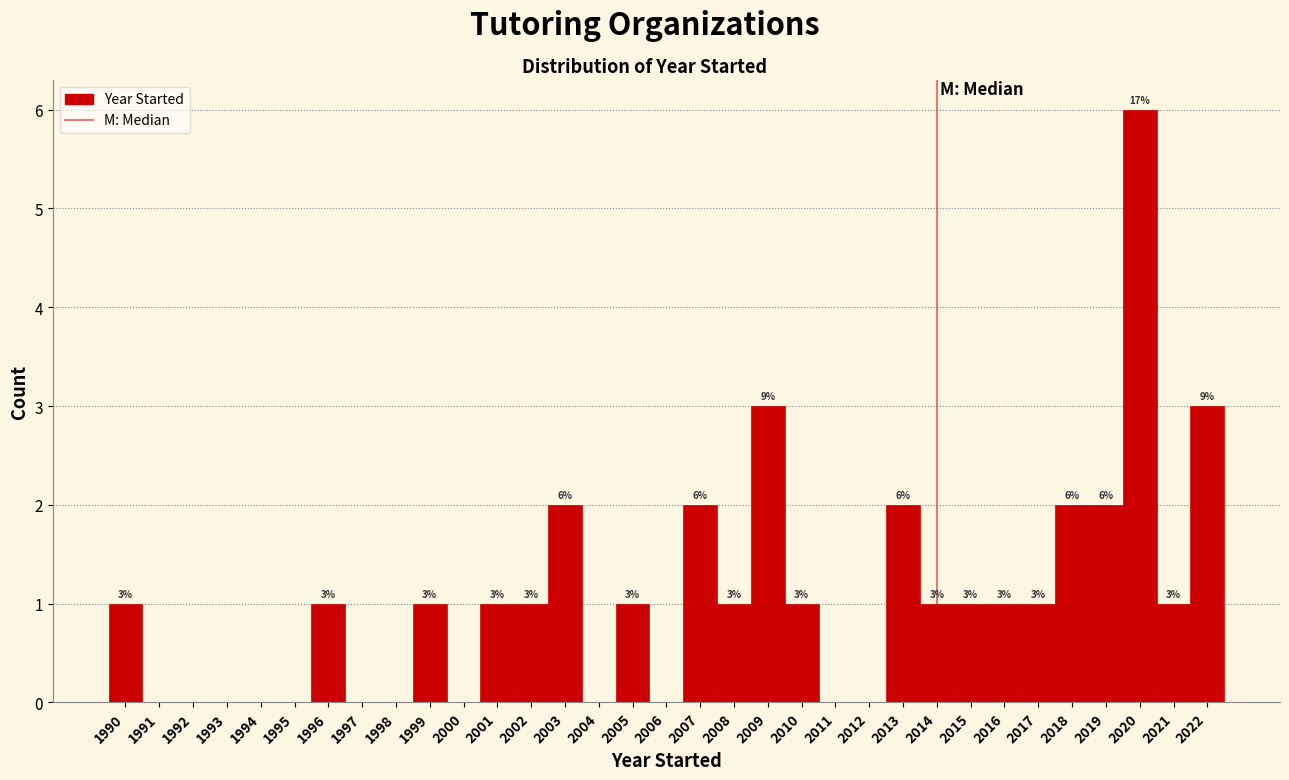

Which range on the x-axis has the tallest bar?

2019.5 to 2020.5